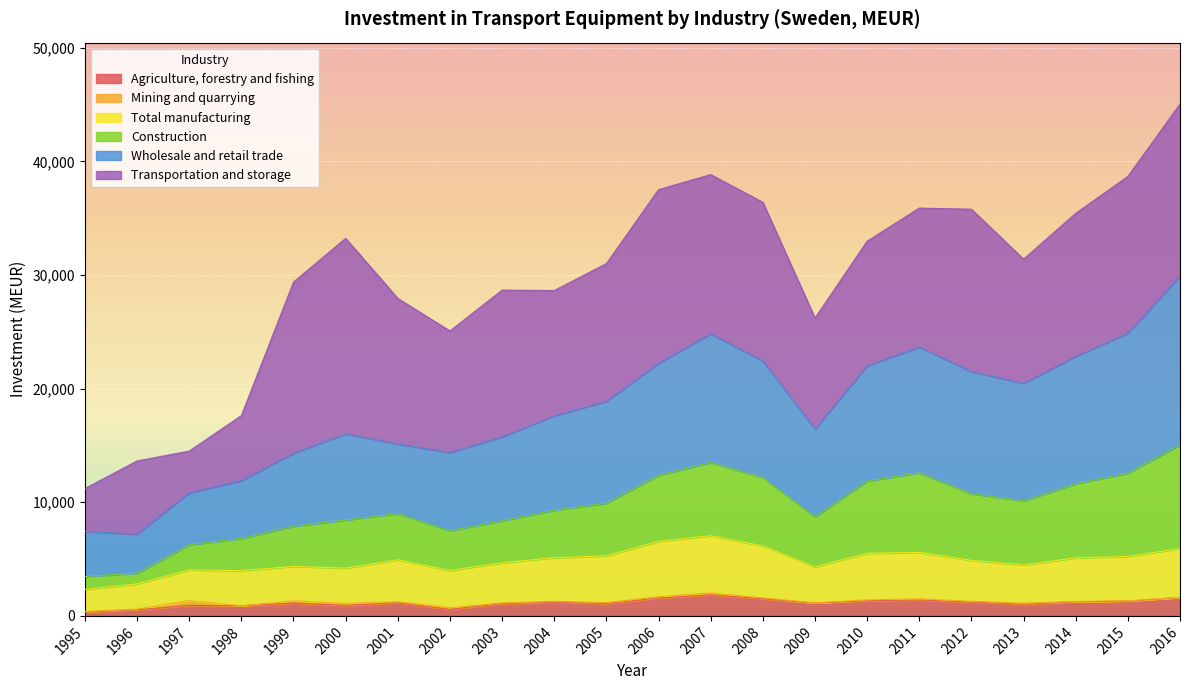

At which label does Agriculture, forestry and fishing reach its minimum?

1995